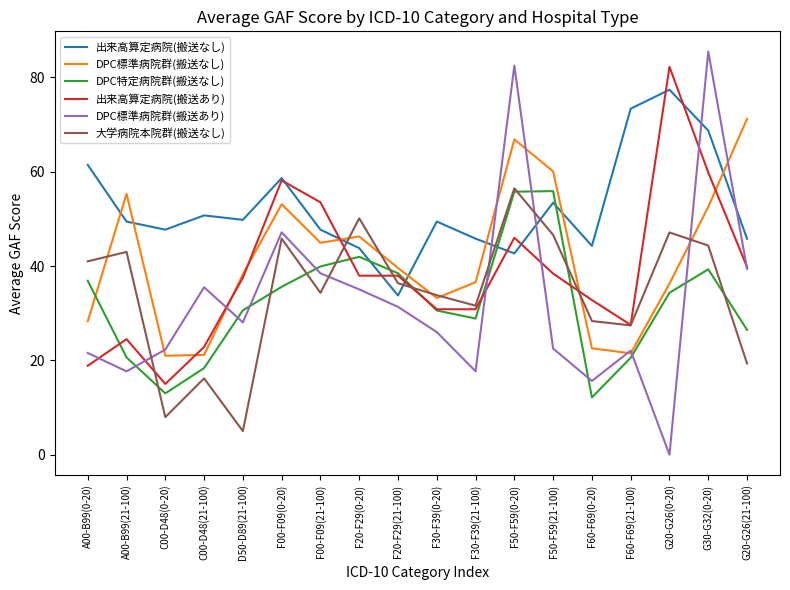

True or false: DPC標準病院群(搬送なし) and 出来高算定病院(搬送あり) intersect in this chart.

True